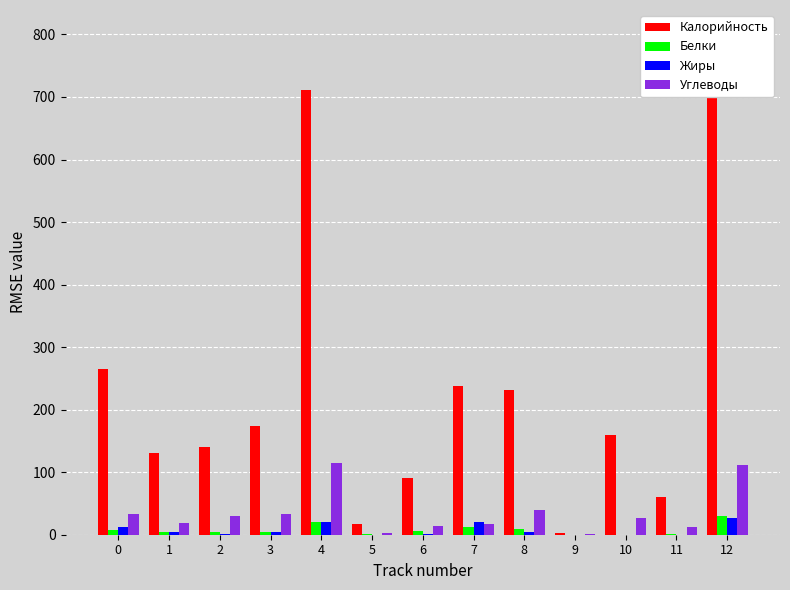

What are all the series names shown in the legend?

Калорийность, Белки, Жиры, Углеводы